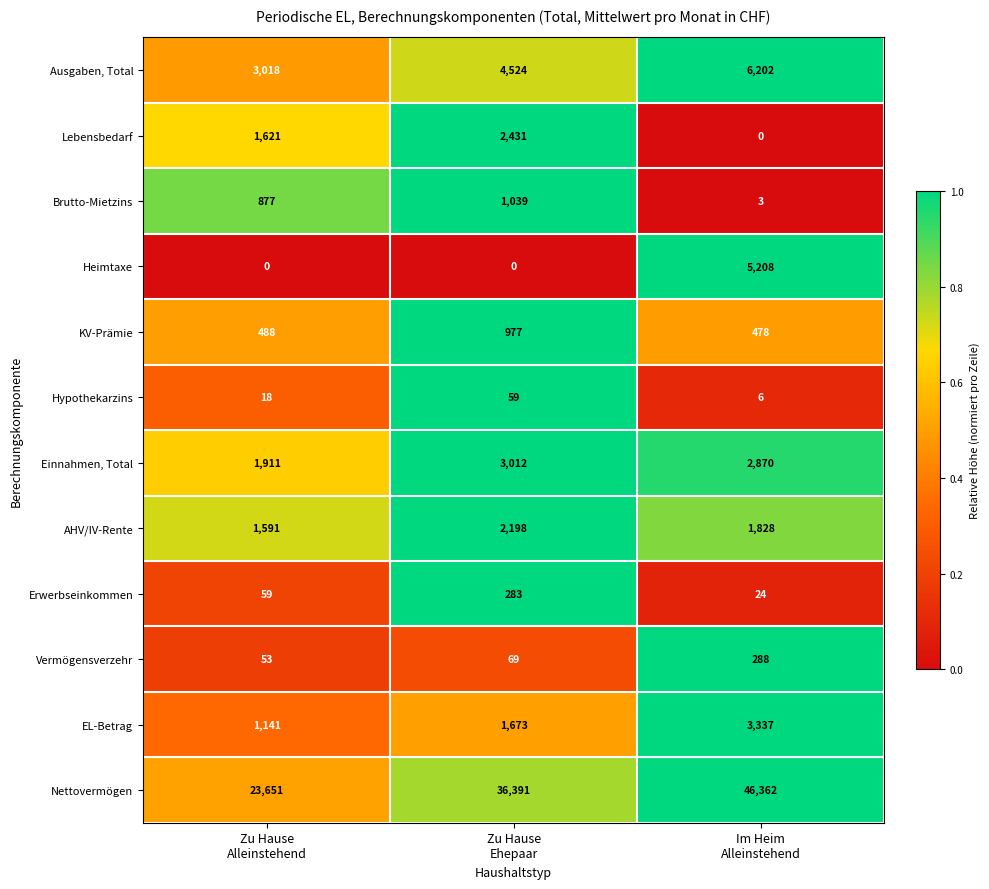

At how many categories does at least one series exceed 17260?

3